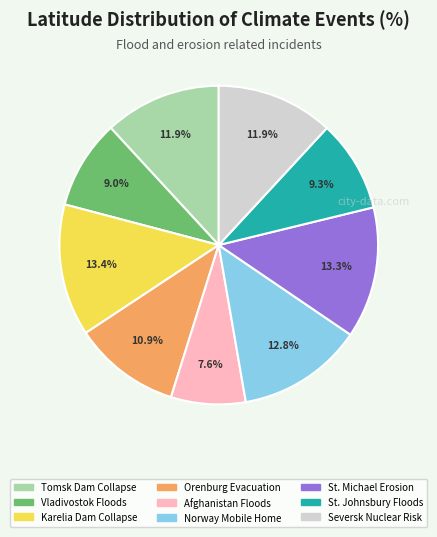

Is there any slice that represents more than half of the pie?

No